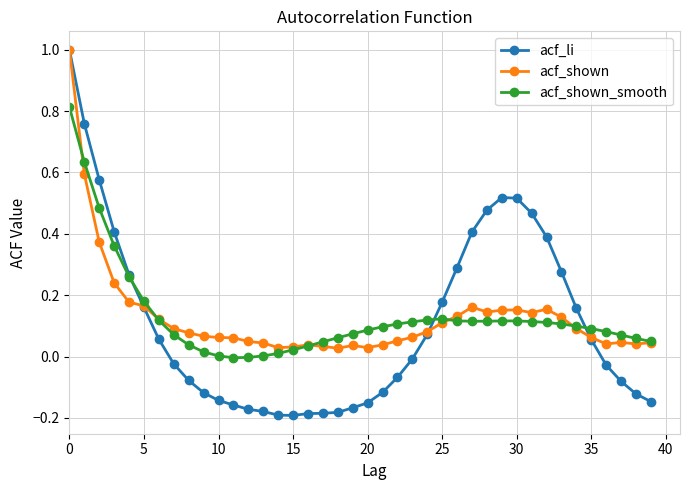

Which series has the largest range (max minus min)?

acf_li